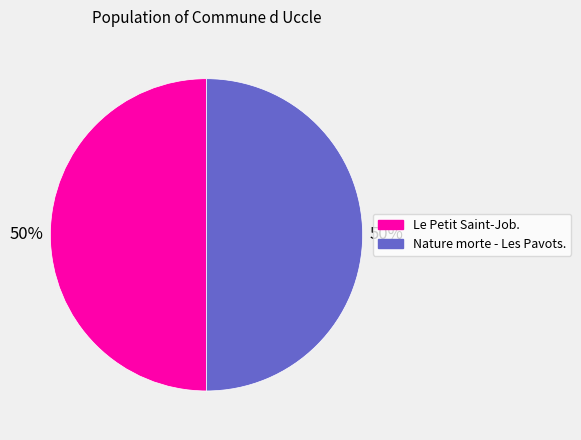

True or false: Le Petit Saint-Job. accounts for 50% of the total.

True